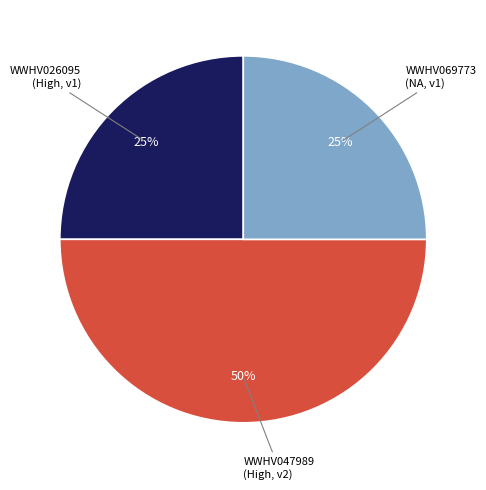

Count the number of slices in the pie.

3